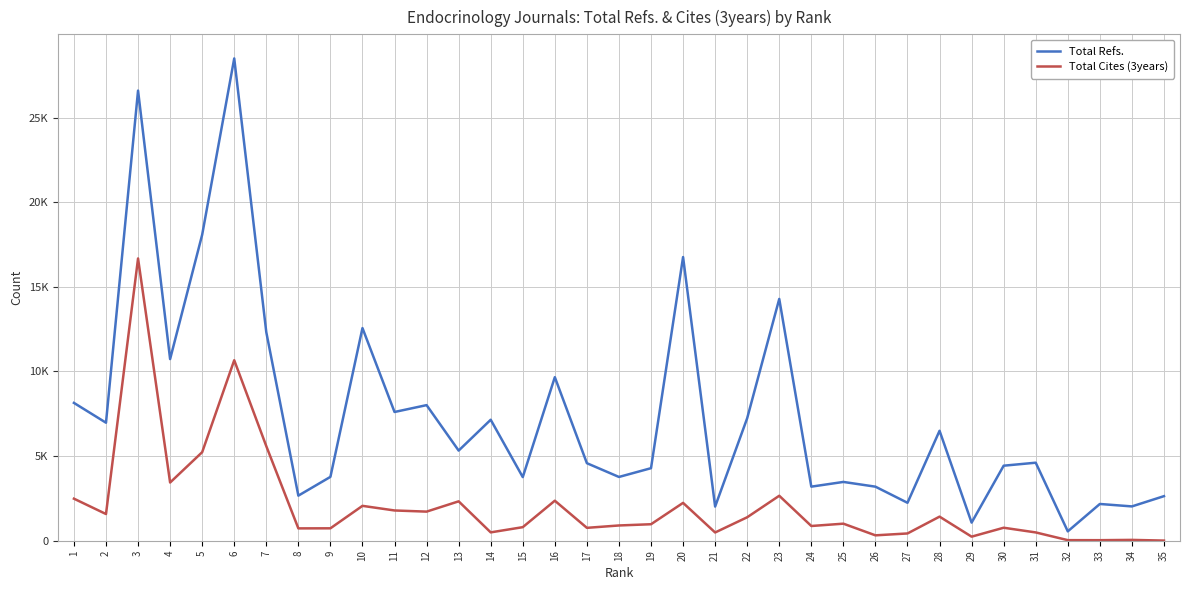

The Total Refs. series shows 6718 at 16. True or false?

False